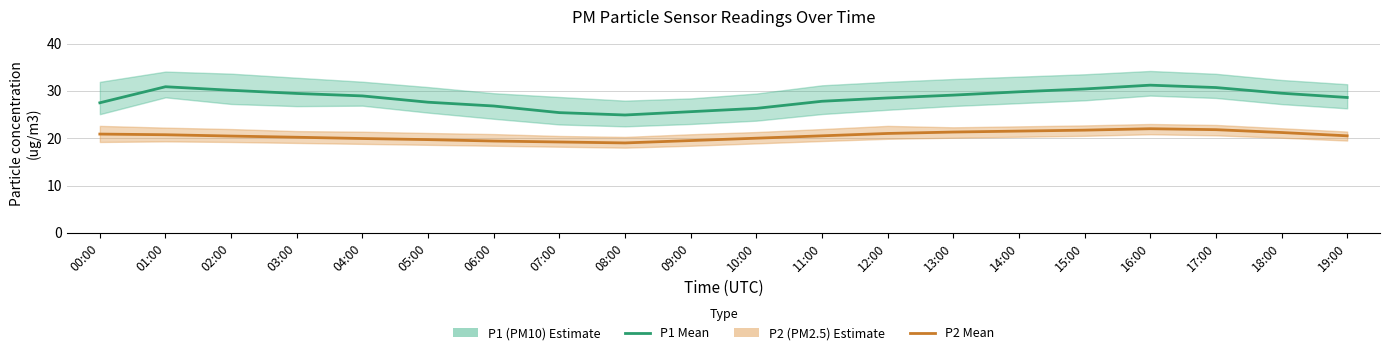

Which series has the widest spread of values?

P1 Estimate